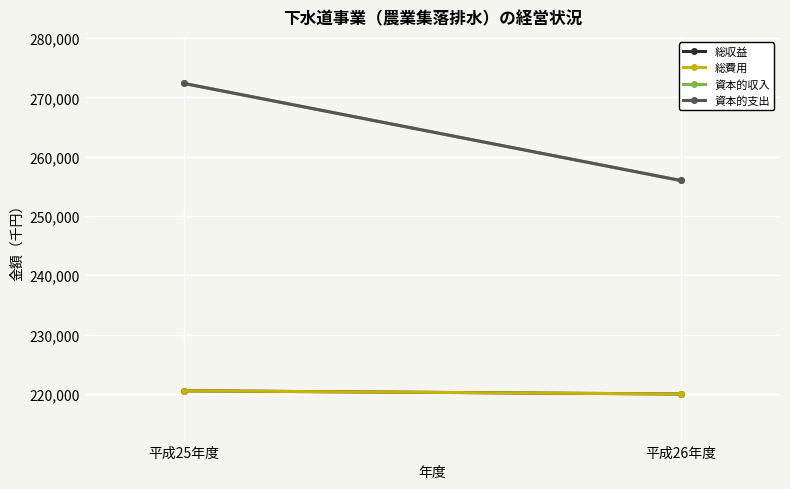

What is the value of the 資本的収入 point at the 1st from the left?

272367